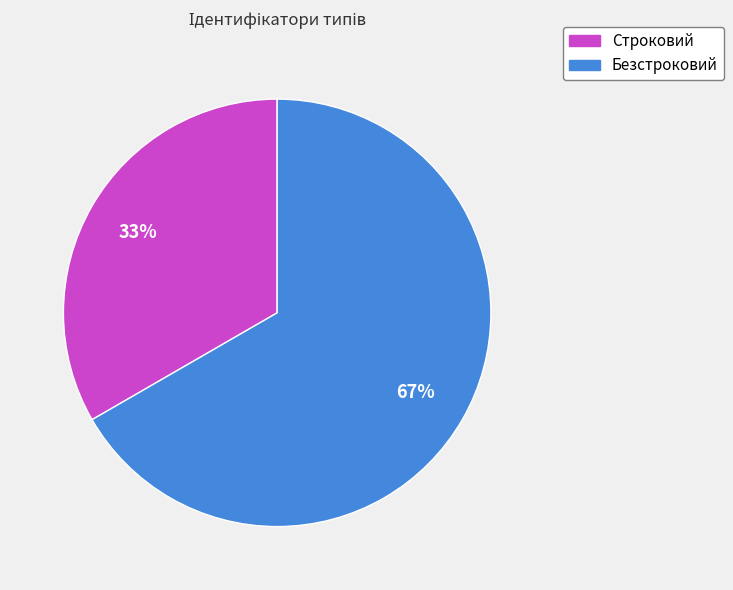

Rank the categories by value from highest to lowest.

Безстроковий, Строковий